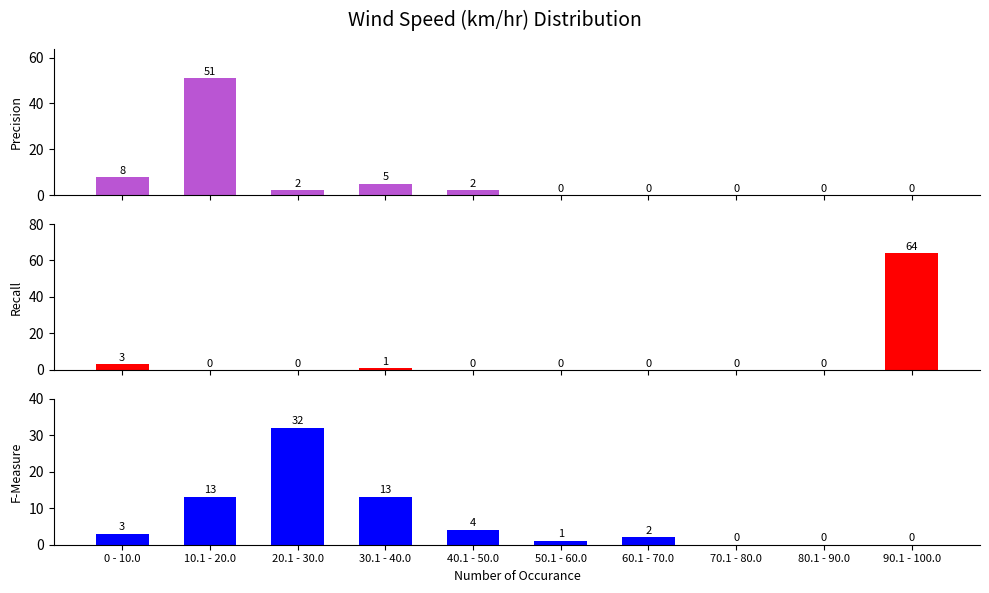

Are the bars grouped side by side (vs. stacked)?

Yes